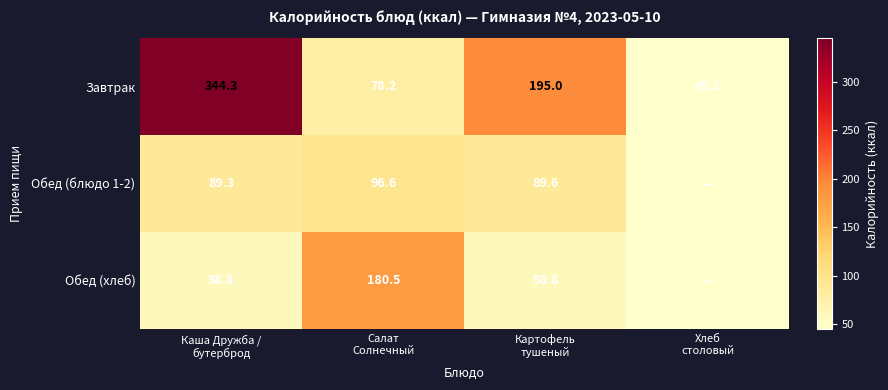

How many distinct data groups are displayed?

3